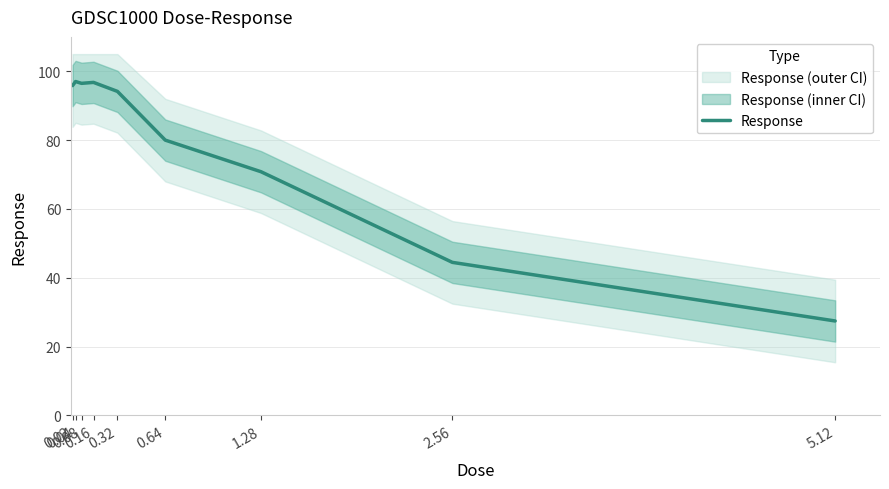

What is the difference between the maximum and minimum values?

69.6